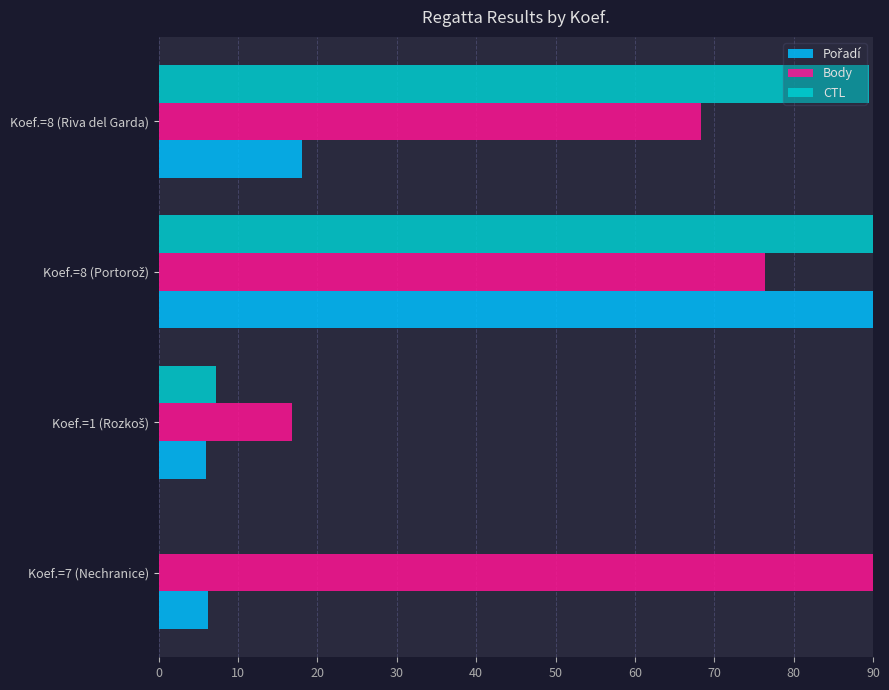

Where is Body nearest to the value 53?

Koef.=8 (Riva del Garda)